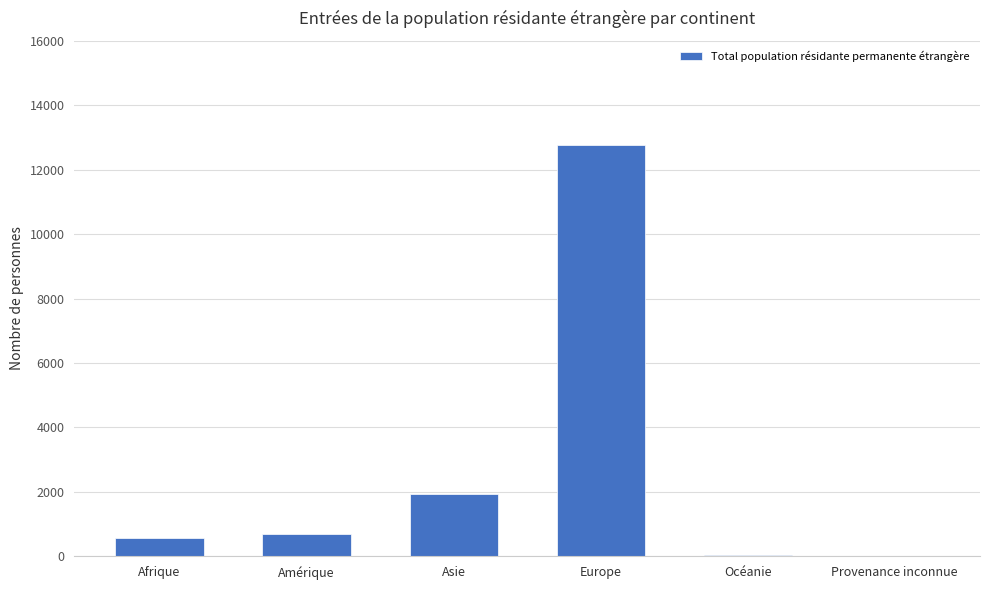

At which label is the value closest to 6389?

Asie